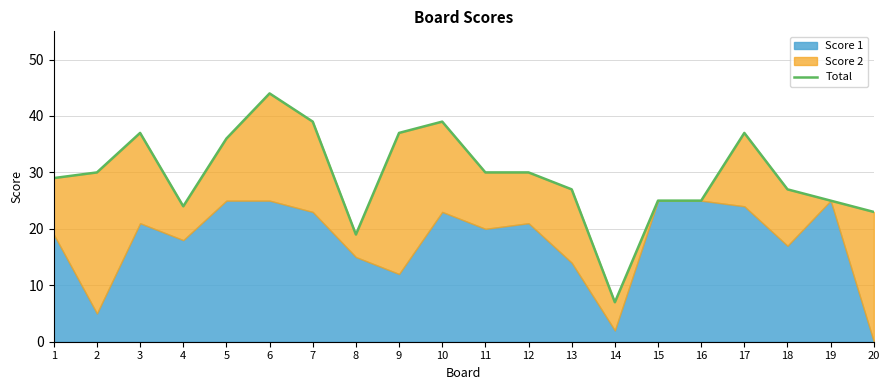

At which category does the data reach its first local valley?

4